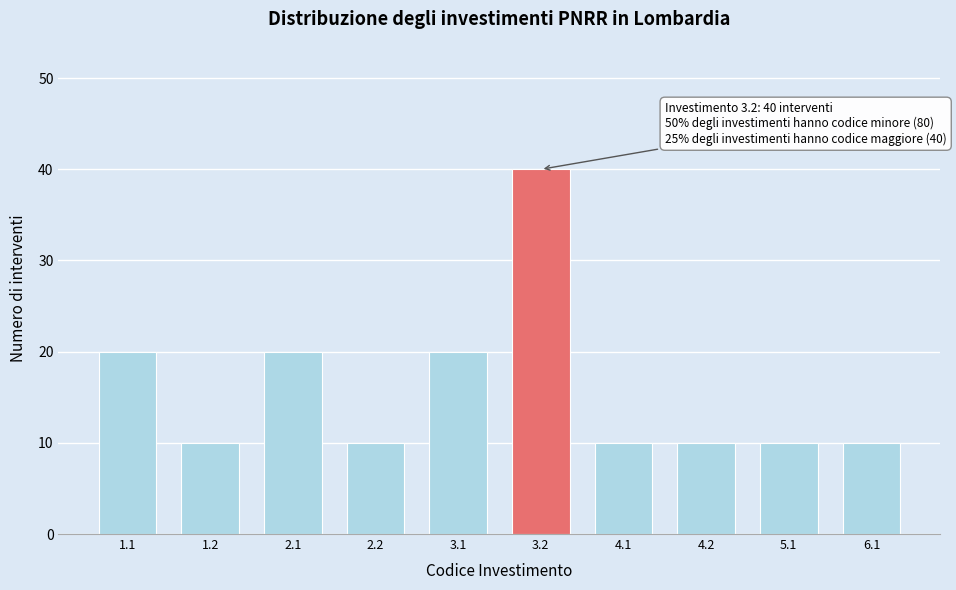

Reading right to left, extract all data points from this chart.

6.1=10	5.1=10	4.2=10	4.1=10	3.2=40	3.1=20	2.2=10	2.1=20	1.2=10	1.1=20